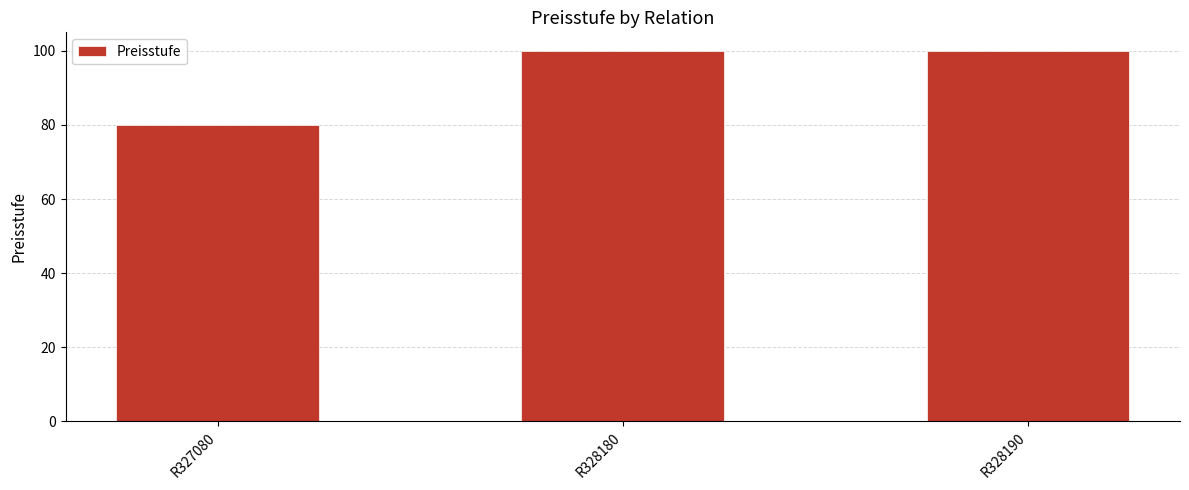

What is the minimum value shown in the chart?

80